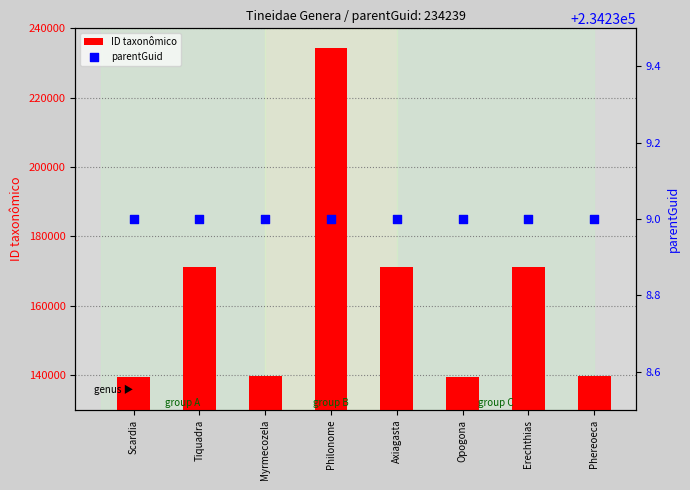

What are all the series names shown in the legend?

ID taxonômico, parentGuid